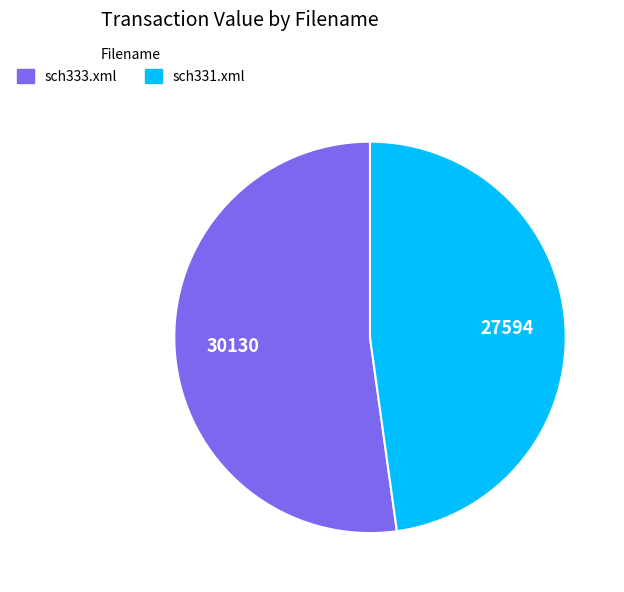

What is the ratio of the value at sch333.xml to the value at sch331.xml?

1.1